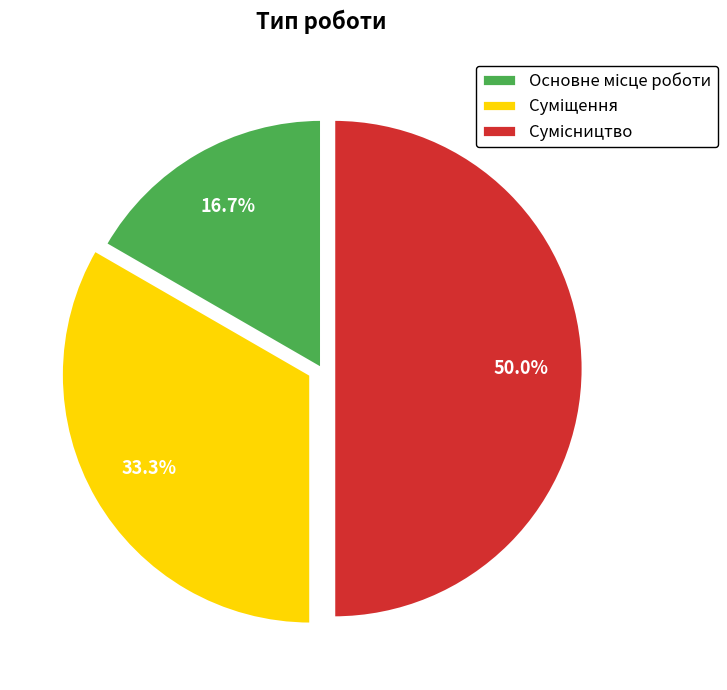

Do Суміщення and Основне місце роботи together represent more than half of the pie?

No